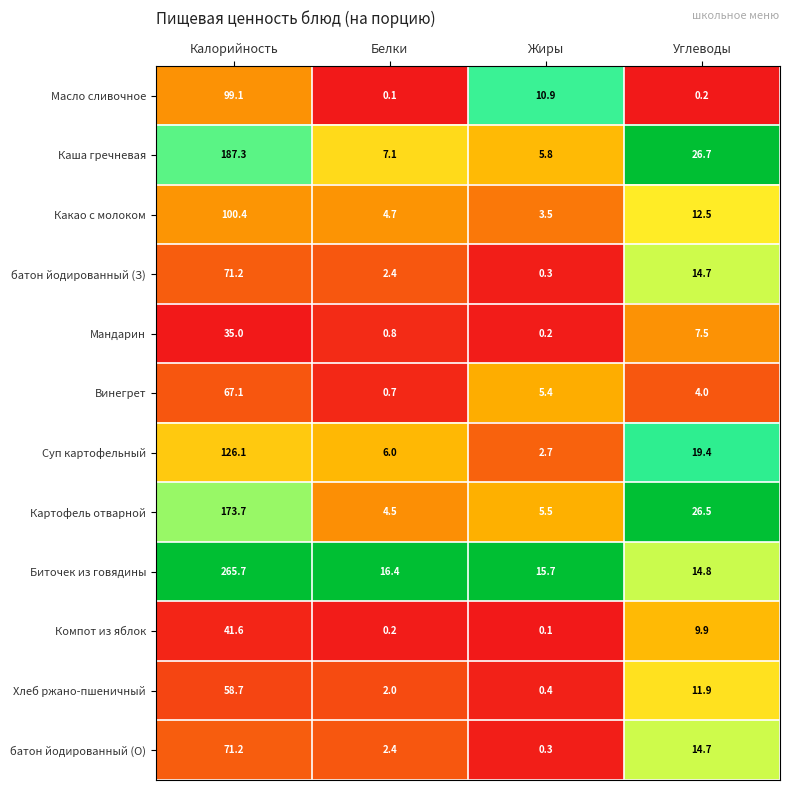

Between Калорийность and Жиры, which series saw the biggest shift?

Биточек из говядины